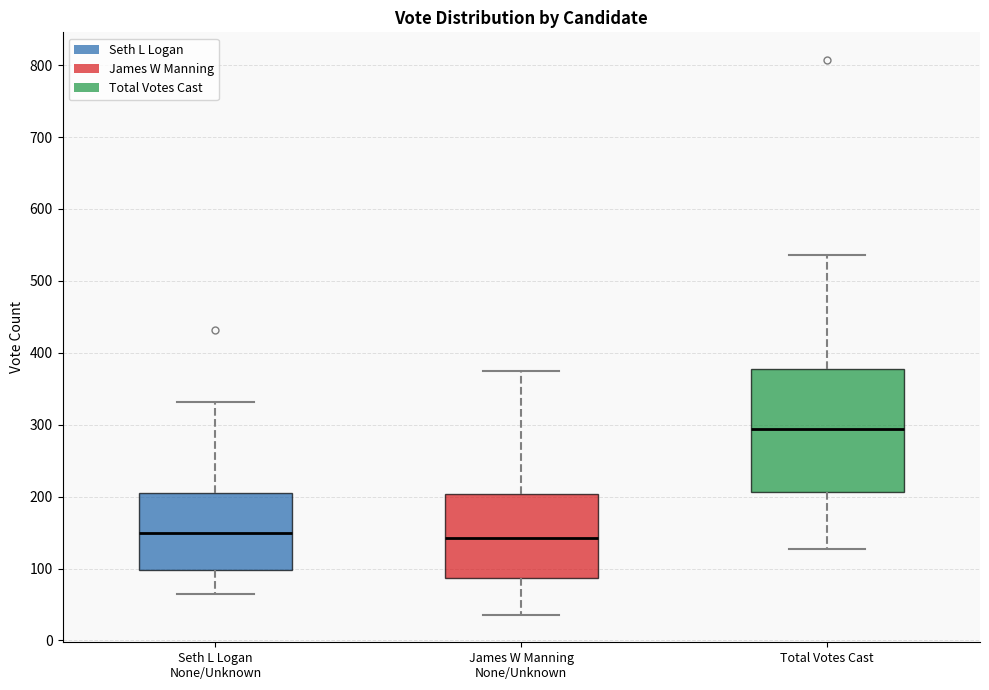

Reading left to right, transcribe this box plot: for each box, give where its median line is, the range the box spans, and where its two whiskers end, as read against the y-axis. The values are not printed on the chart, so give them approximately, as read against the axis.

Seth L Logan None/Unknown: median 150, box 100 to 210, whiskers 60 to 330
James W Manning None/Unknown: median 140, box 90 to 200, whiskers 40 to 380
Total Votes Cast: median 290, box 210 to 380, whiskers 130 to 540